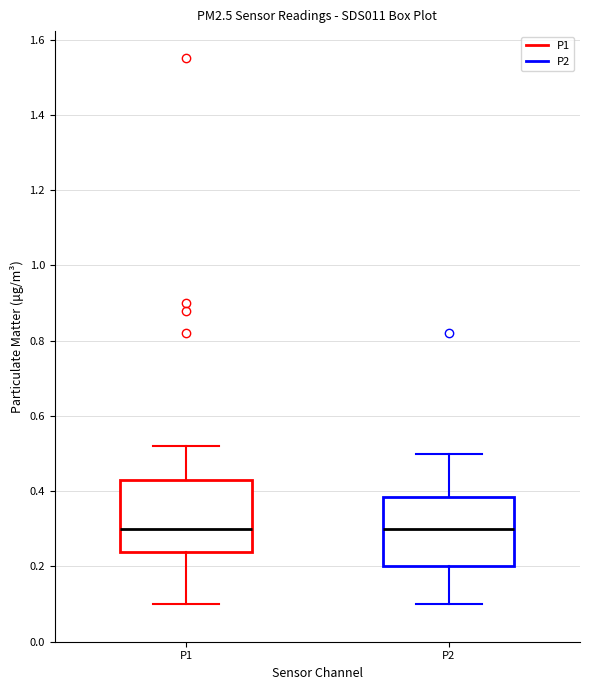

Reading left to right, transcribe this box plot: for each box, give where its median line is, the range the box spans, and where its two whiskers end, as read against the y-axis. The values are not printed on the chart, so give them approximately, as read against the axis.

P1: median 0.30, box 0.24 to 0.44, whiskers 0.10 to 0.52
P2: median 0.30, box 0.20 to 0.38, whiskers 0.10 to 0.50